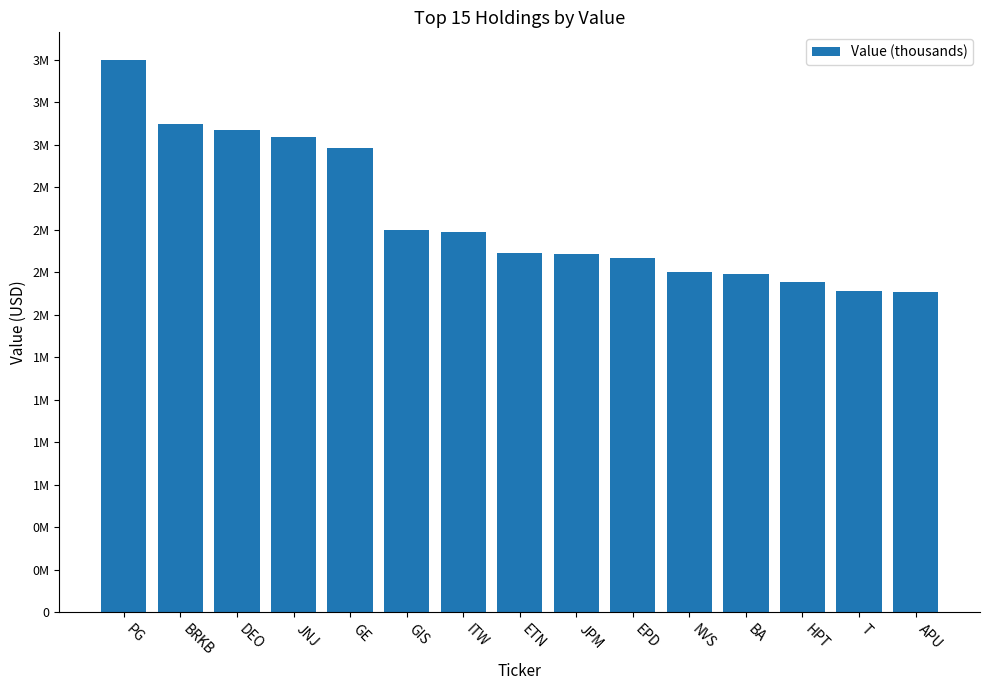

What position from the left is JNJ?

4